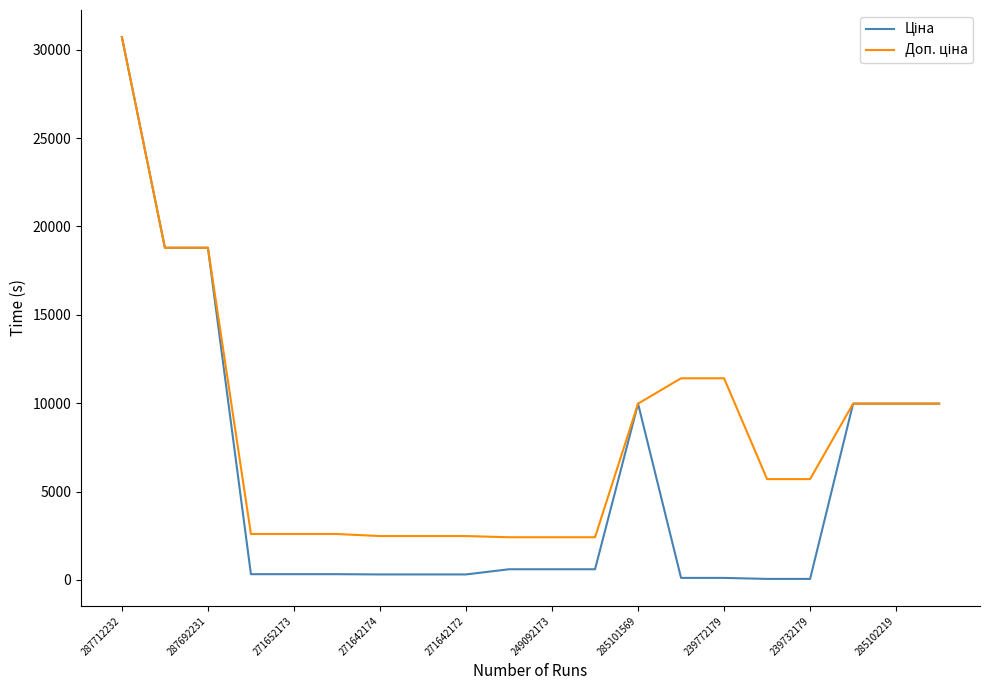

What is the maximum value shown in the chart?

30717.1